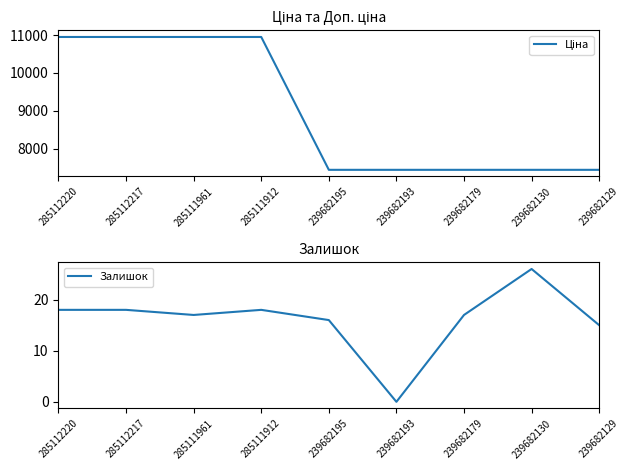

At which label does Залишок reach its minimum?

239682193